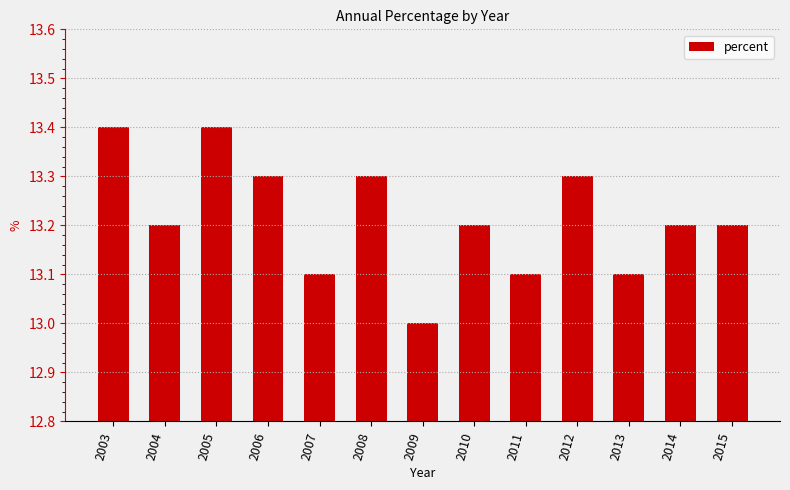

What is the sum of all values?

171.8